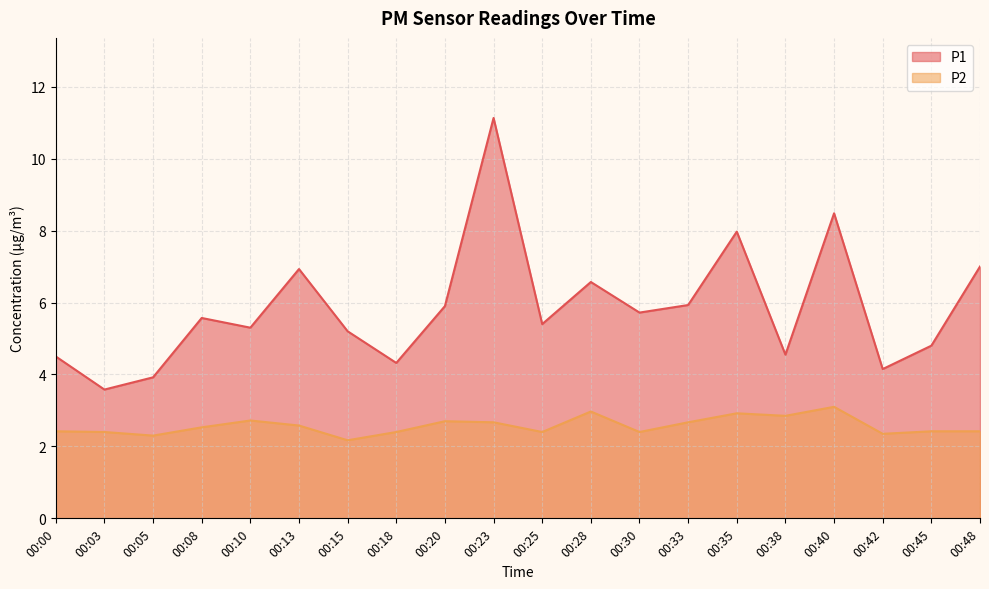

At 00:30, list the series in order from smallest to largest.

P2, P1